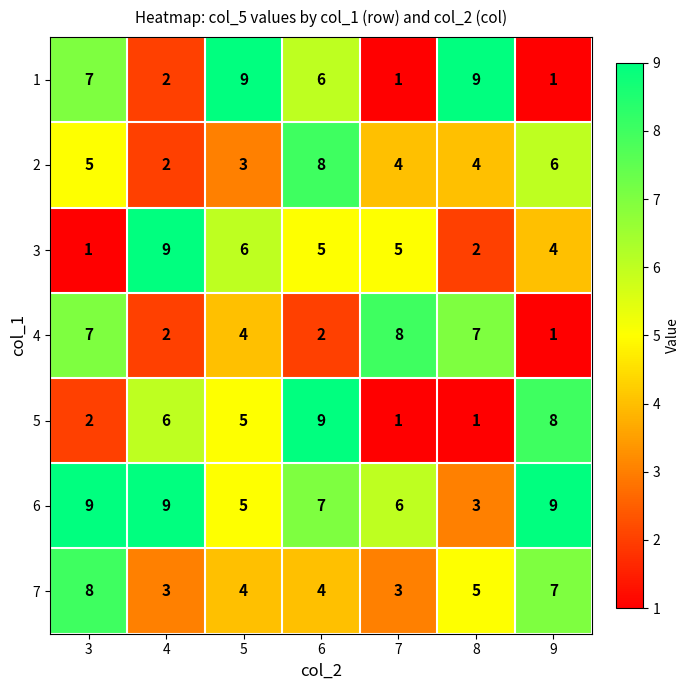

Which series changed the most between 6 and 9?

1